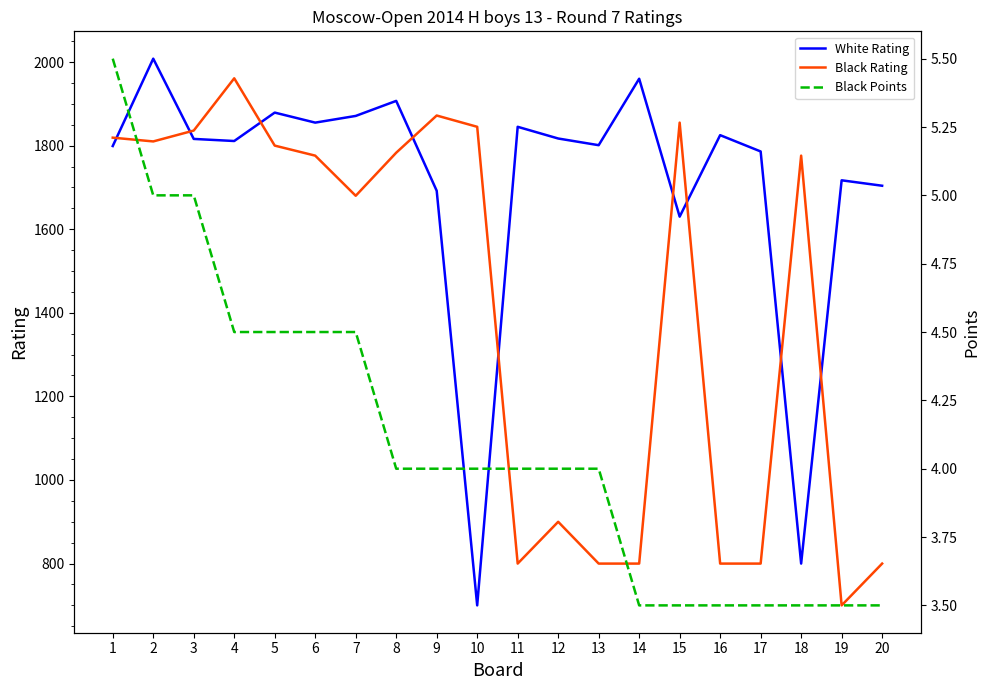

Reading left to right, extract all data points from this chart.

White Rating: 1799.0	2008.0	1816.0	1811.0	1879.0	1855.0	1871.0	1907.0	1692.0	700.0	1845.0	1817.0	1801.0	1960.0	1630.0	1825.0	1786.0	800.0	1717.0	1704.0
Black Rating: 1819.0	1810.0	1836.0	1961.0	1800.0	1776.0	1680.0	1783.0	1872.0	1845.0	800.0	900.0	800.0	800.0	1855.0	800.0	800.0	1776.0	700.0	800.0
Black Points: 5.5	5.0	5.0	4.5	4.5	4.5	4.5	4.0	4.0	4.0	4.0	4.0	4.0	3.5	3.5	3.5	3.5	3.5	3.5	3.5